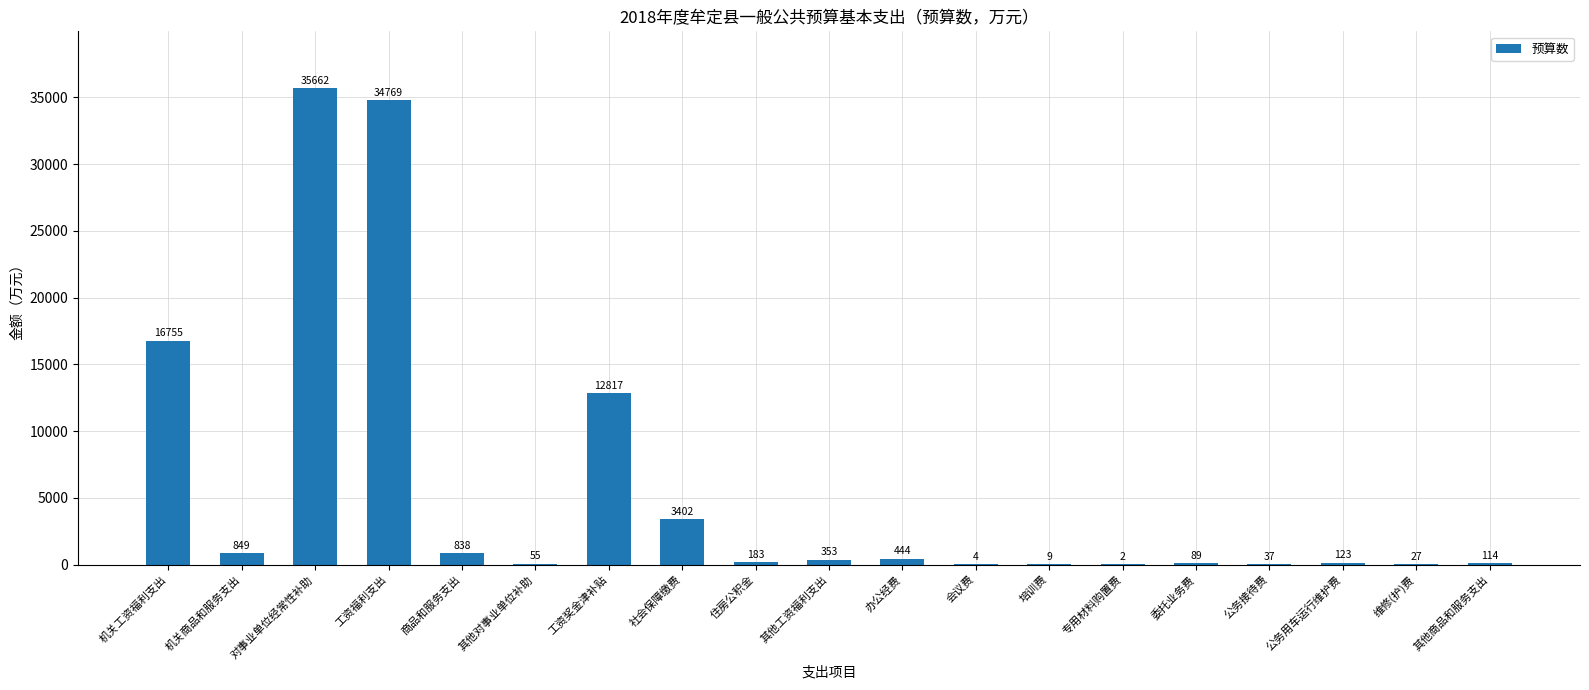

What is the maximum value shown in the chart?

35662